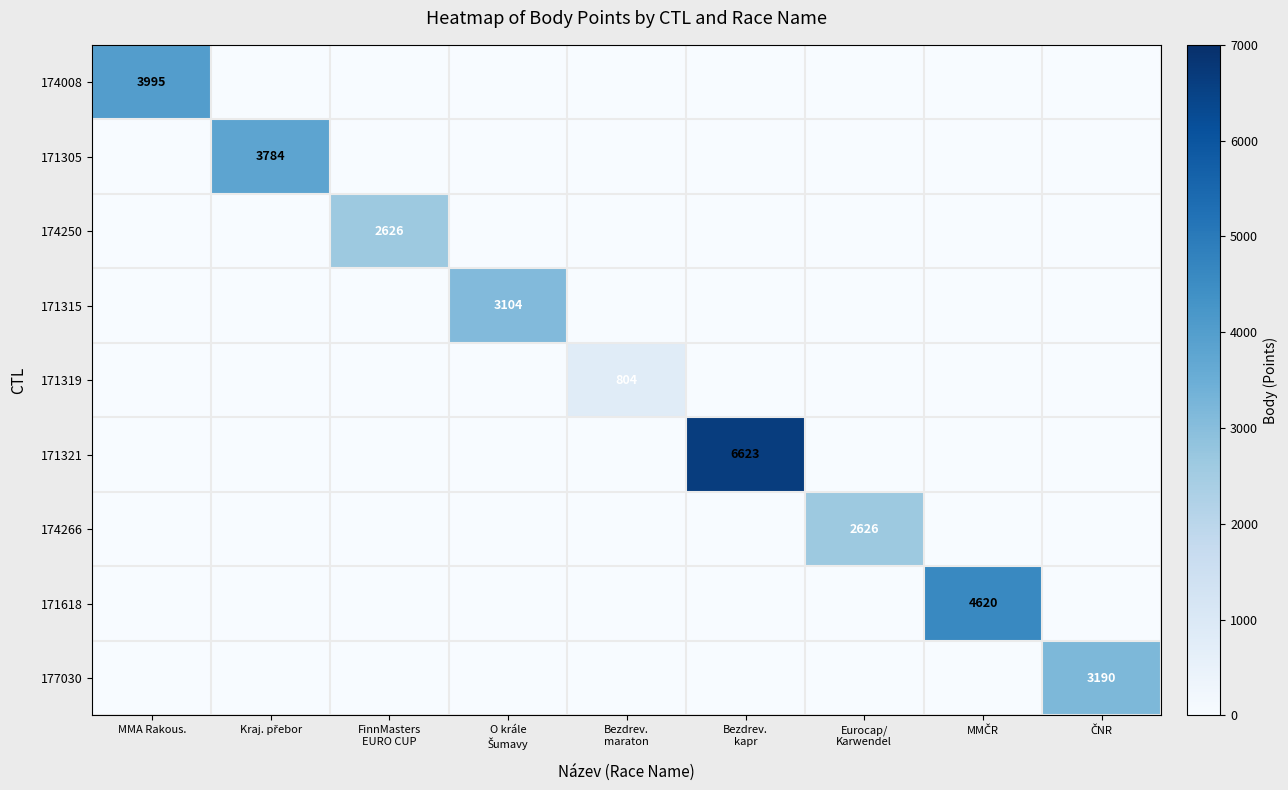

Is it true that 174266 equals 952 at Bezdrev. maraton?

False